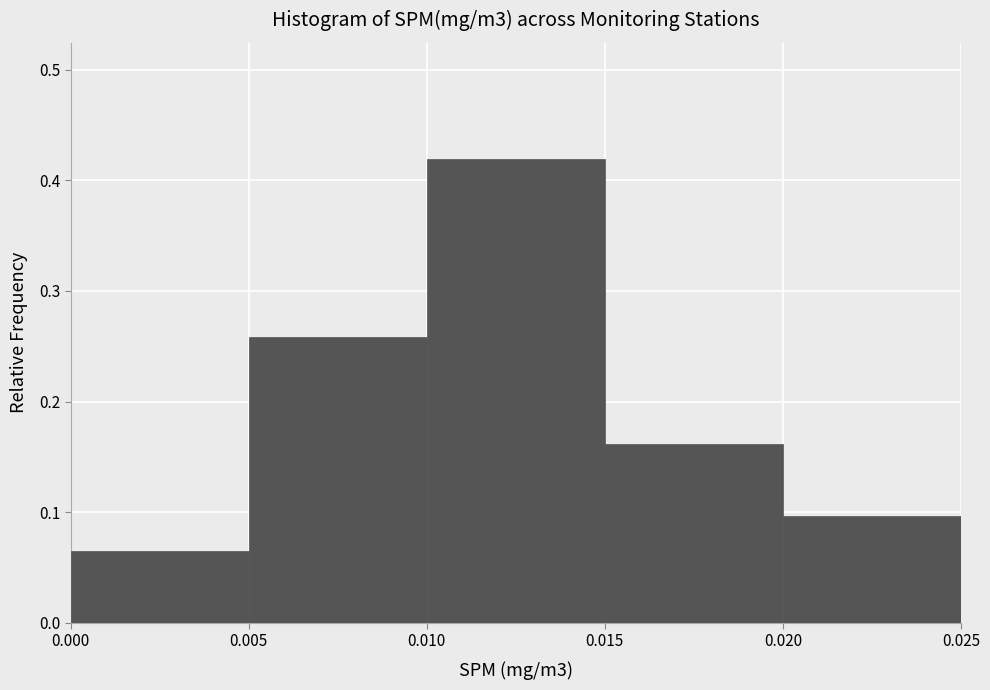

Reading left to right, transcribe this chart: for each bar, give the range it covers on the x-axis and its height. The values are not printed on the chart, so give them approximately, as read against the axis.

0.000 to 0.005: 0.06
0.005 to 0.010: 0.26
0.010 to 0.015: 0.42
0.015 to 0.020: 0.16
0.020 to 0.025: 0.10